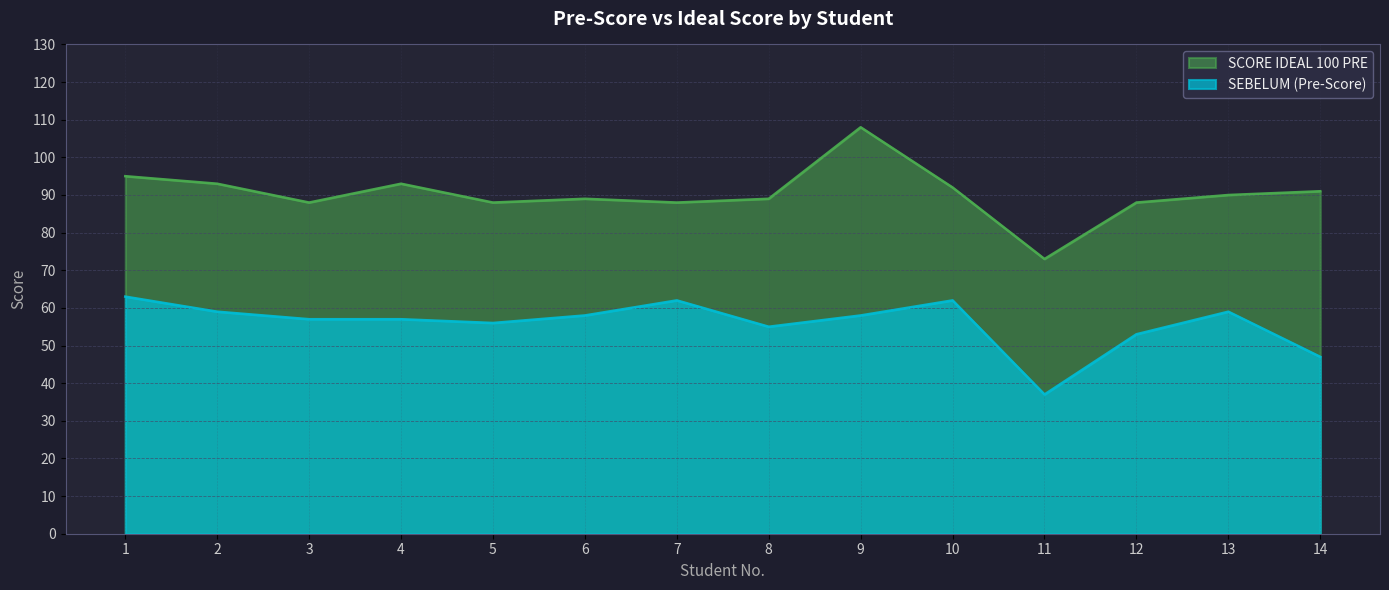

True or false: SCORE IDEAL 100 PRE has a value of 128 at 4.

False